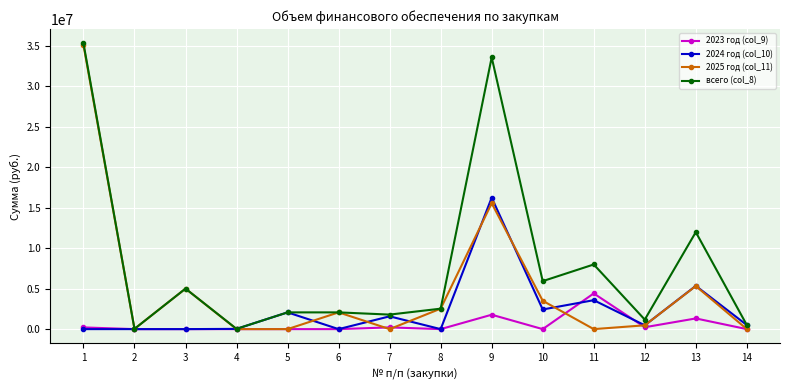

What is the value of the всего (col_8) point at the 5th from the left?

2066600.0